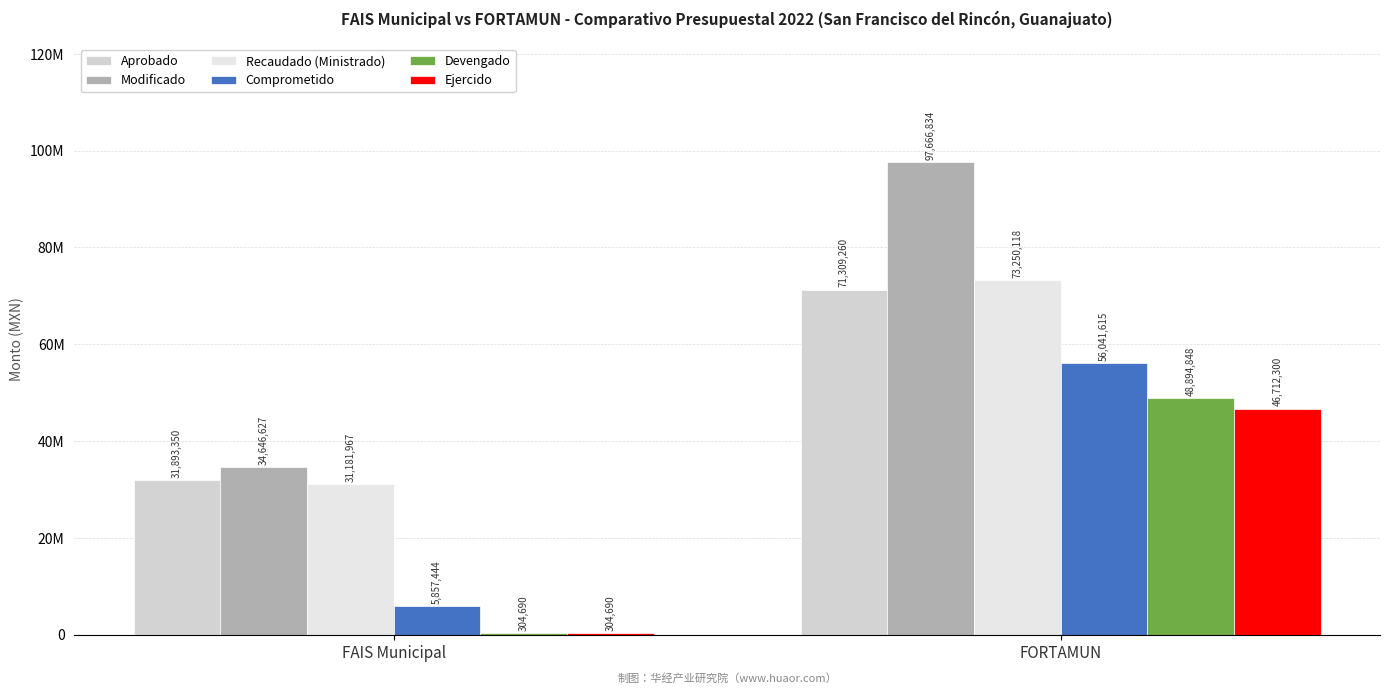

Is it true that Ejercido equals 46712300.6 at FORTAMUN?

True